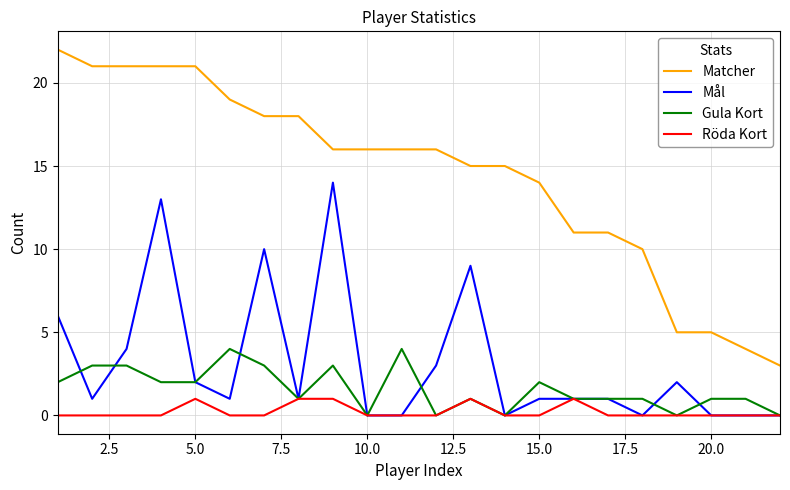

What is the maximum value for Gula Kort?

4